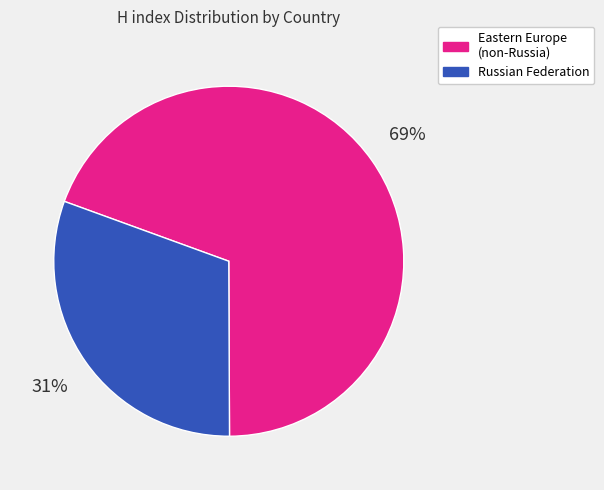

To the nearest percent, what is the average slice percentage?

50%